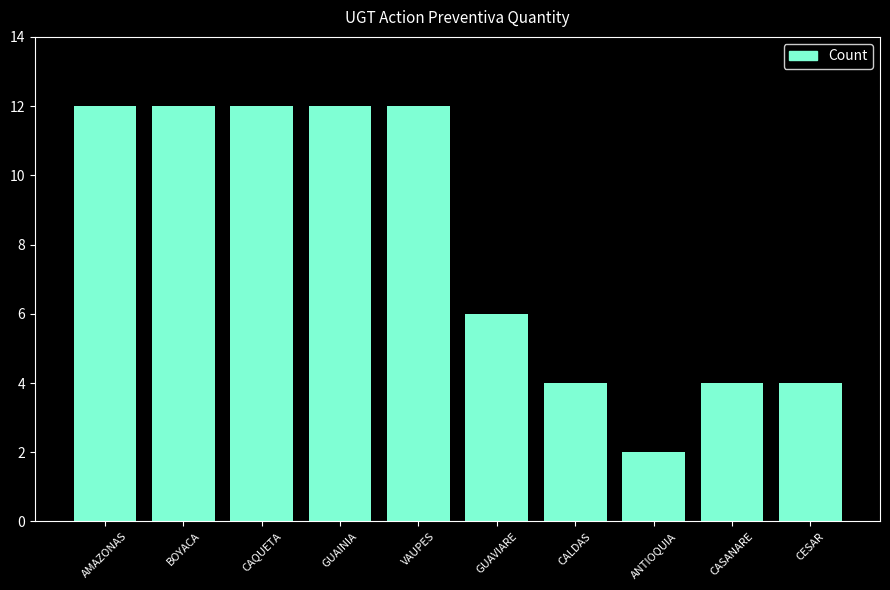

What is the average value?

8